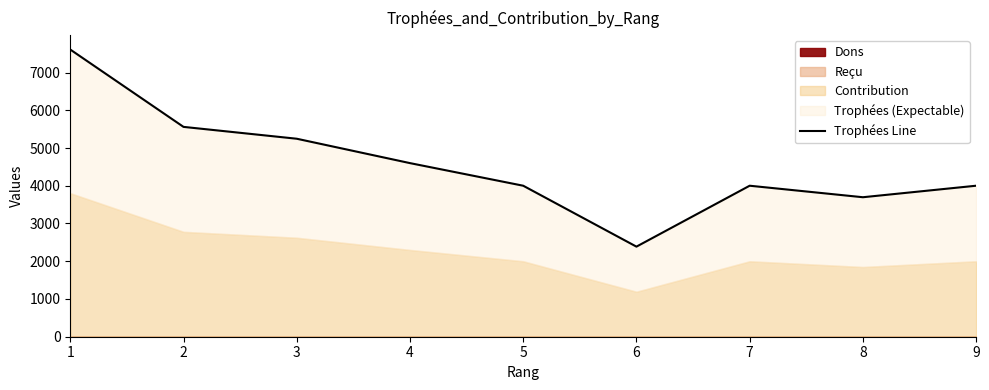

How many interior local valleys (lower than both neighbors) does the data have?

2